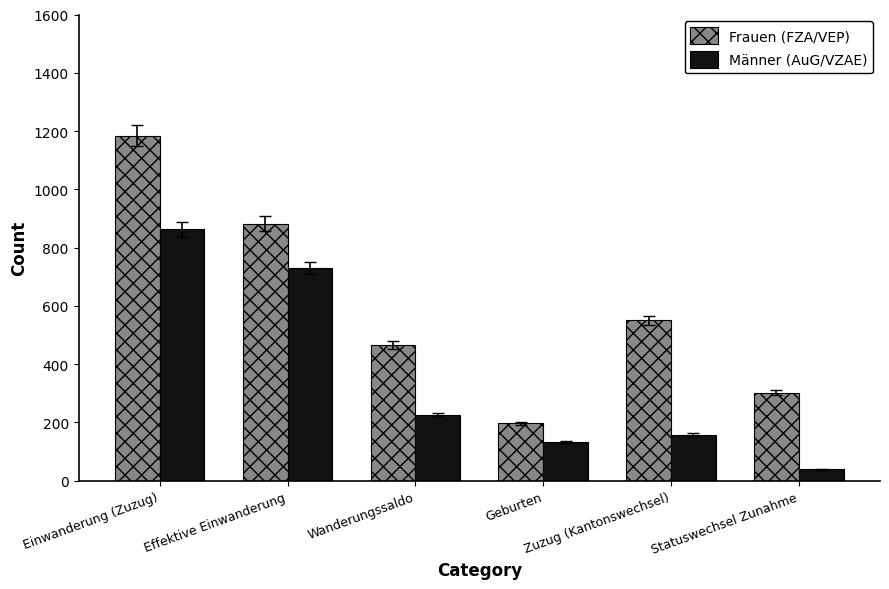

Does the chart contain any negative values?

No